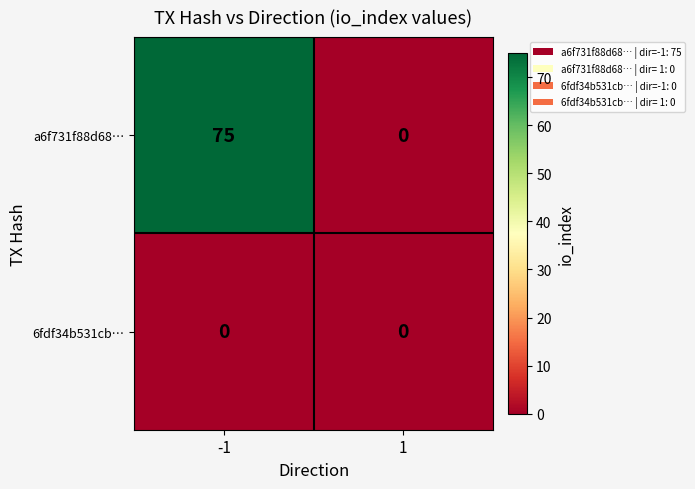

Rank the series by their average value, from highest to lowest.

a6f731f88d68…, 6fdf34b531cb…